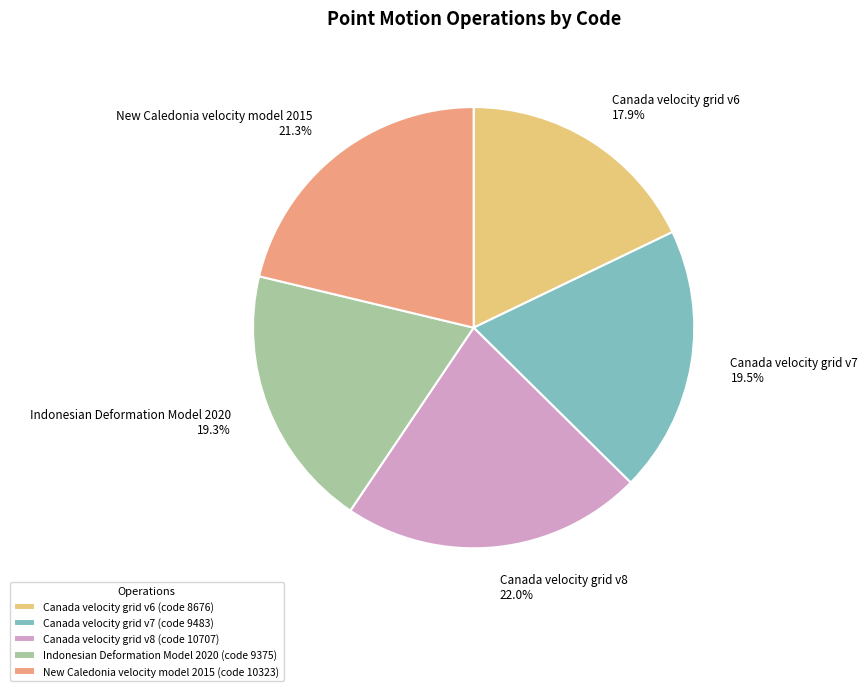

Between Canada velocity grid v8 and Canada velocity grid v7, which is larger?

Canada velocity grid v8